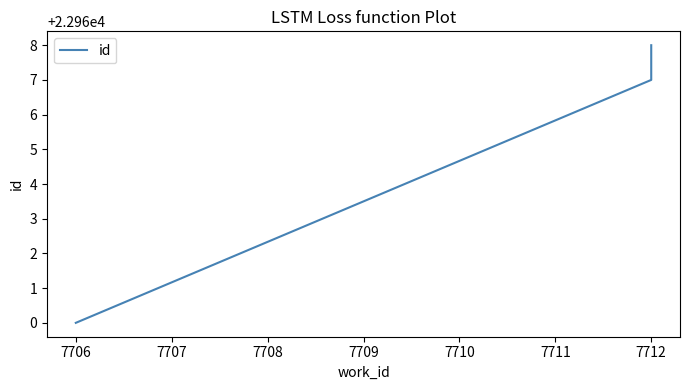

What is the value of the 2nd point from the left?

22967